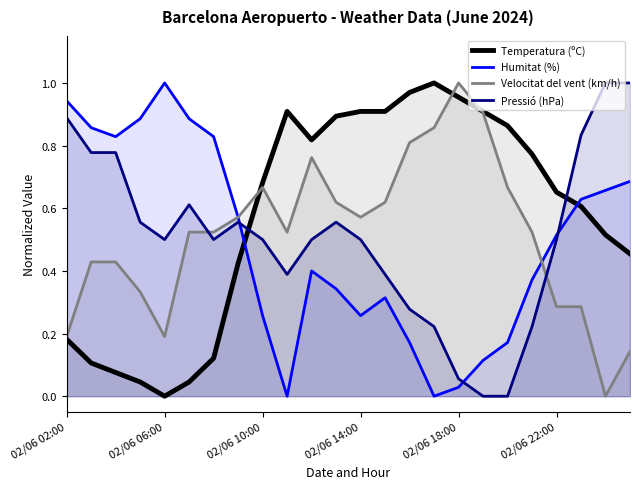

Is it true that Pressió (hPa) equals 0.9 at 02/06 14:00?

False